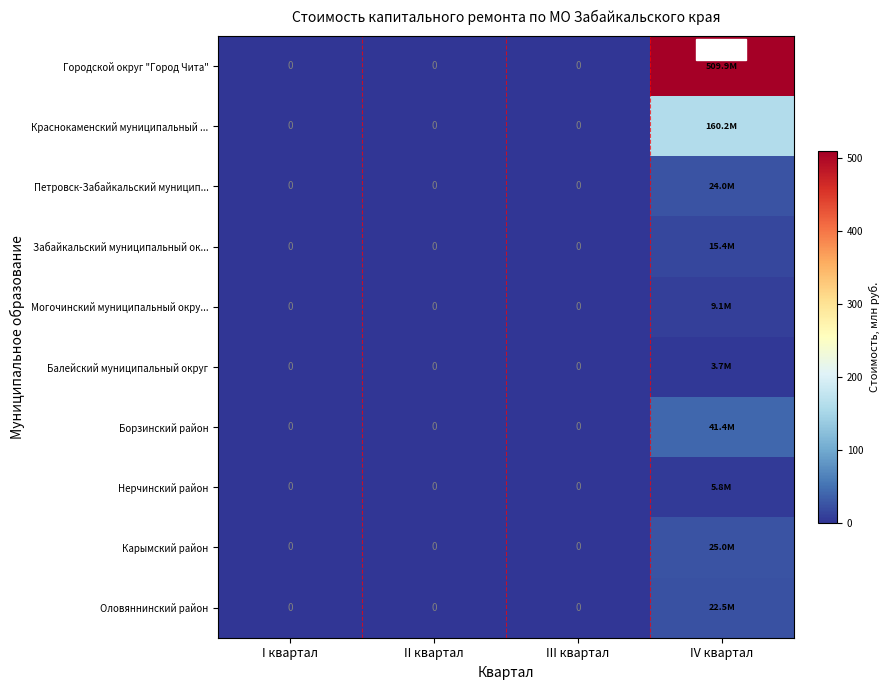

What is the difference between the maximum and second lowest values in the Городской округ "Город Чита" series?

509.9